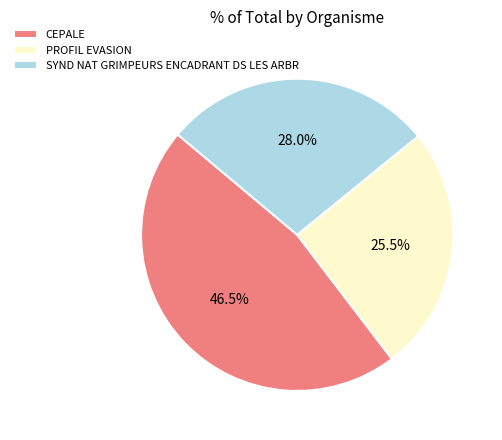

Which has a higher value, PROFIL EVASION or CEPALE?

CEPALE